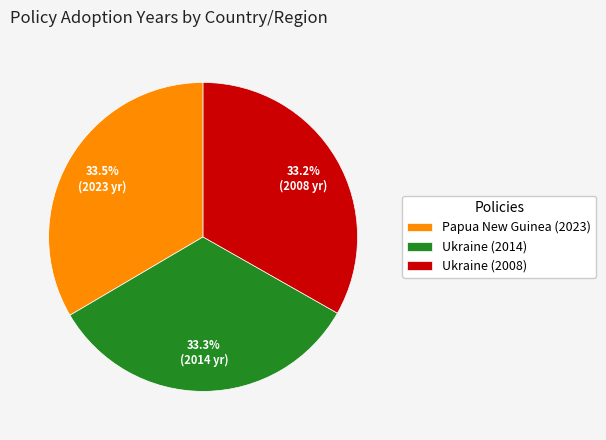

To the nearest percent, what percentage of the pie is Ukraine (2008)?

33%